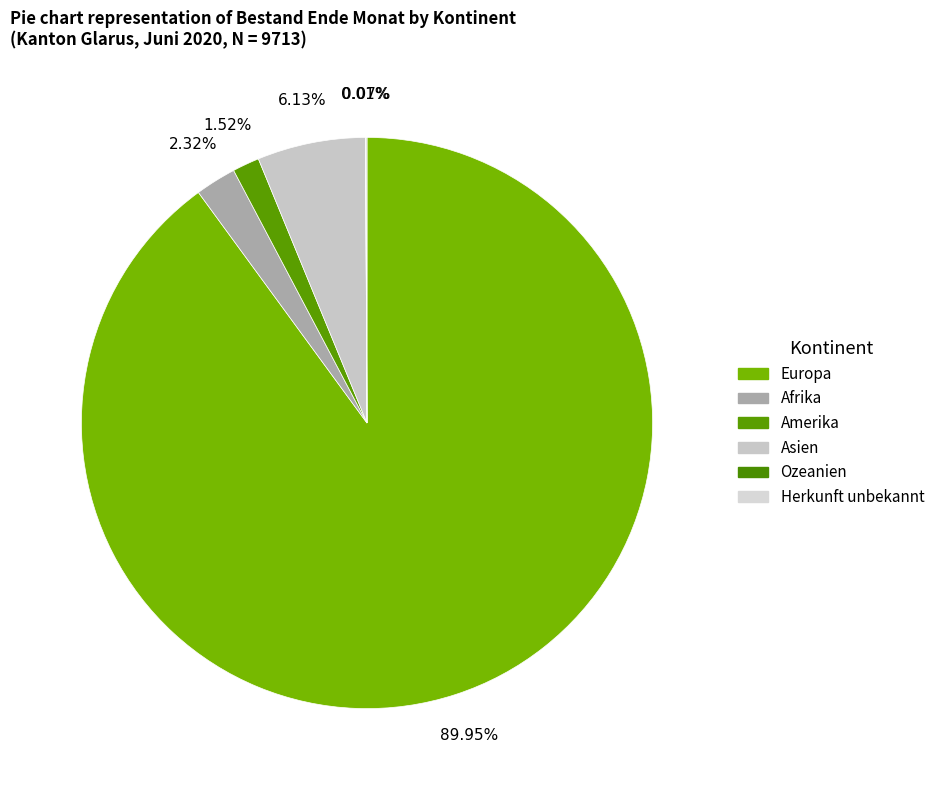

Rank the categories by value from highest to lowest.

Europa, Asien, Afrika, Amerika, Herkunft unbekannt, Ozeanien